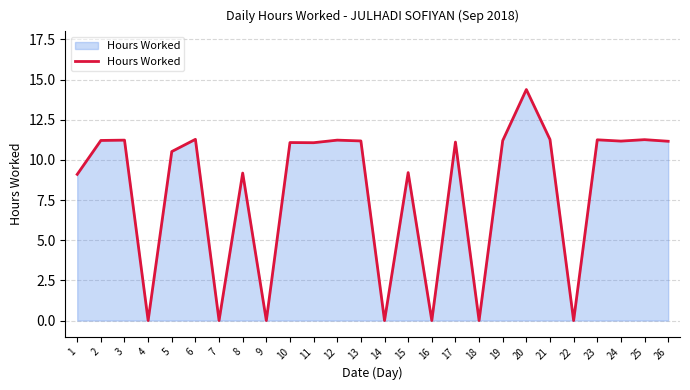

Is it true that the value at 1 is 14.7?

False